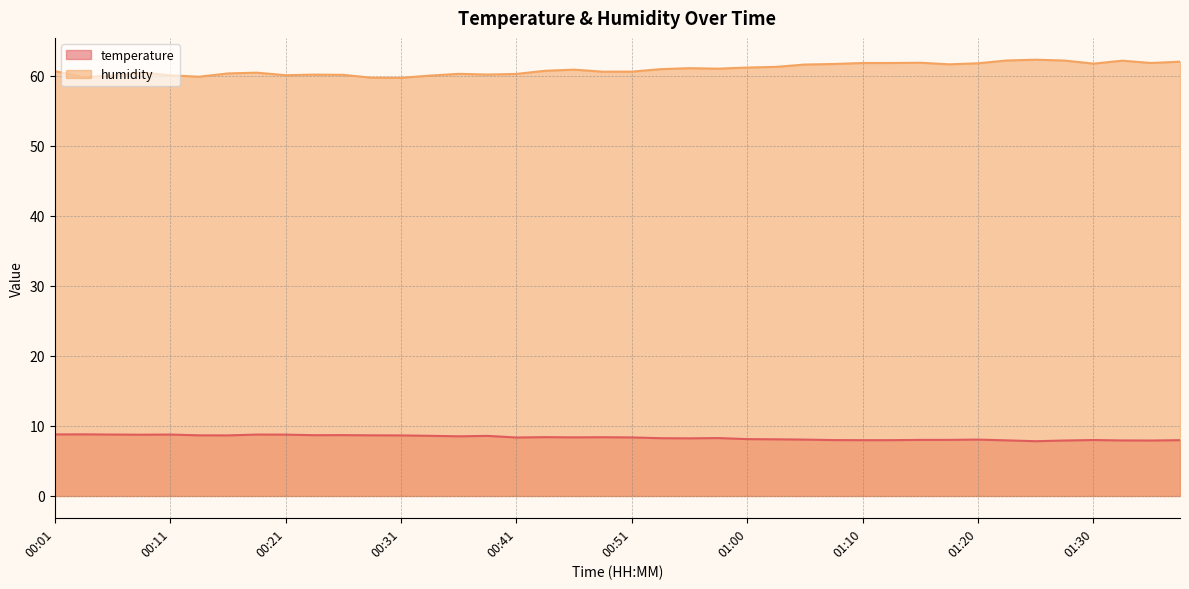

True or false: humidity and temperature cross at least once.

False